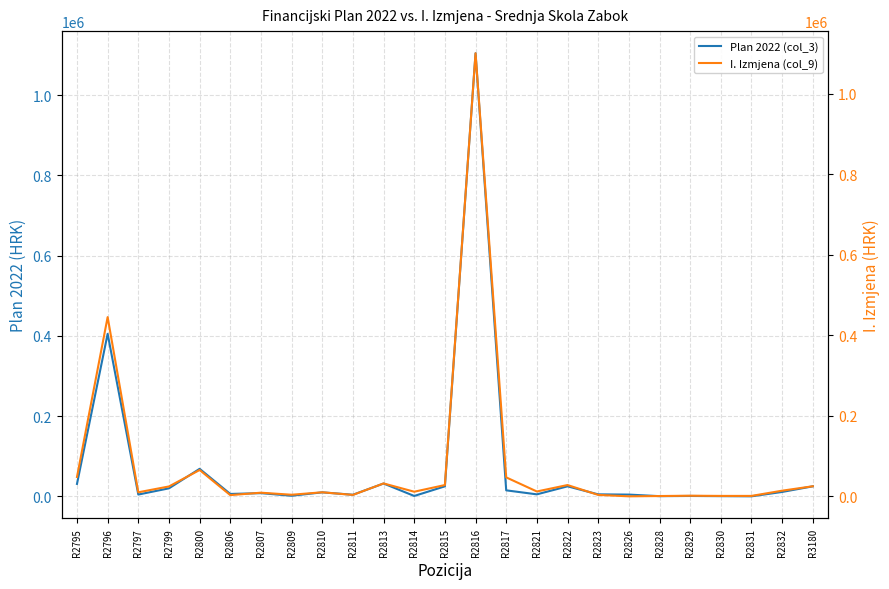

Which has a higher value, R2800 or R2810?

R2800